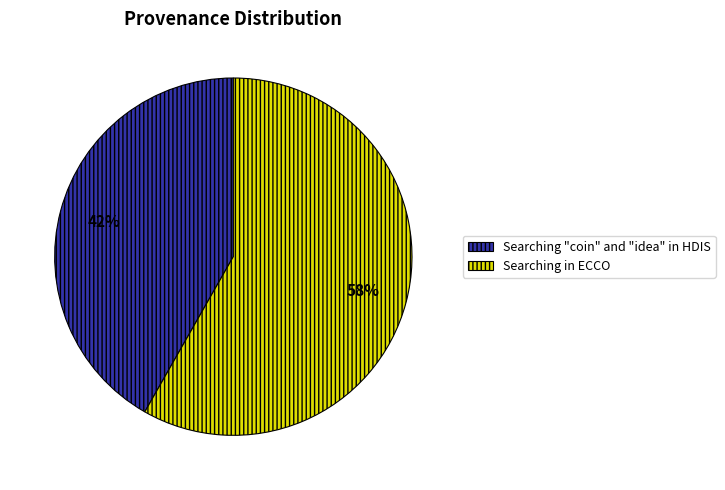

Is the sum of Searching in ECCO and Searching "coin" and "idea" in HDIS greater than half?

Yes